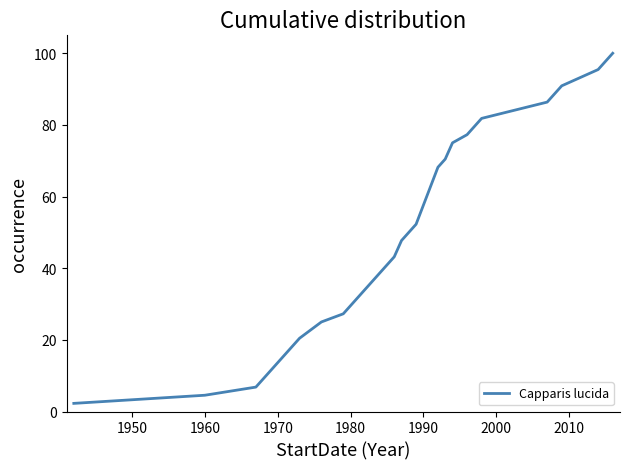

What is the difference between the maximum and minimum values?

97.7